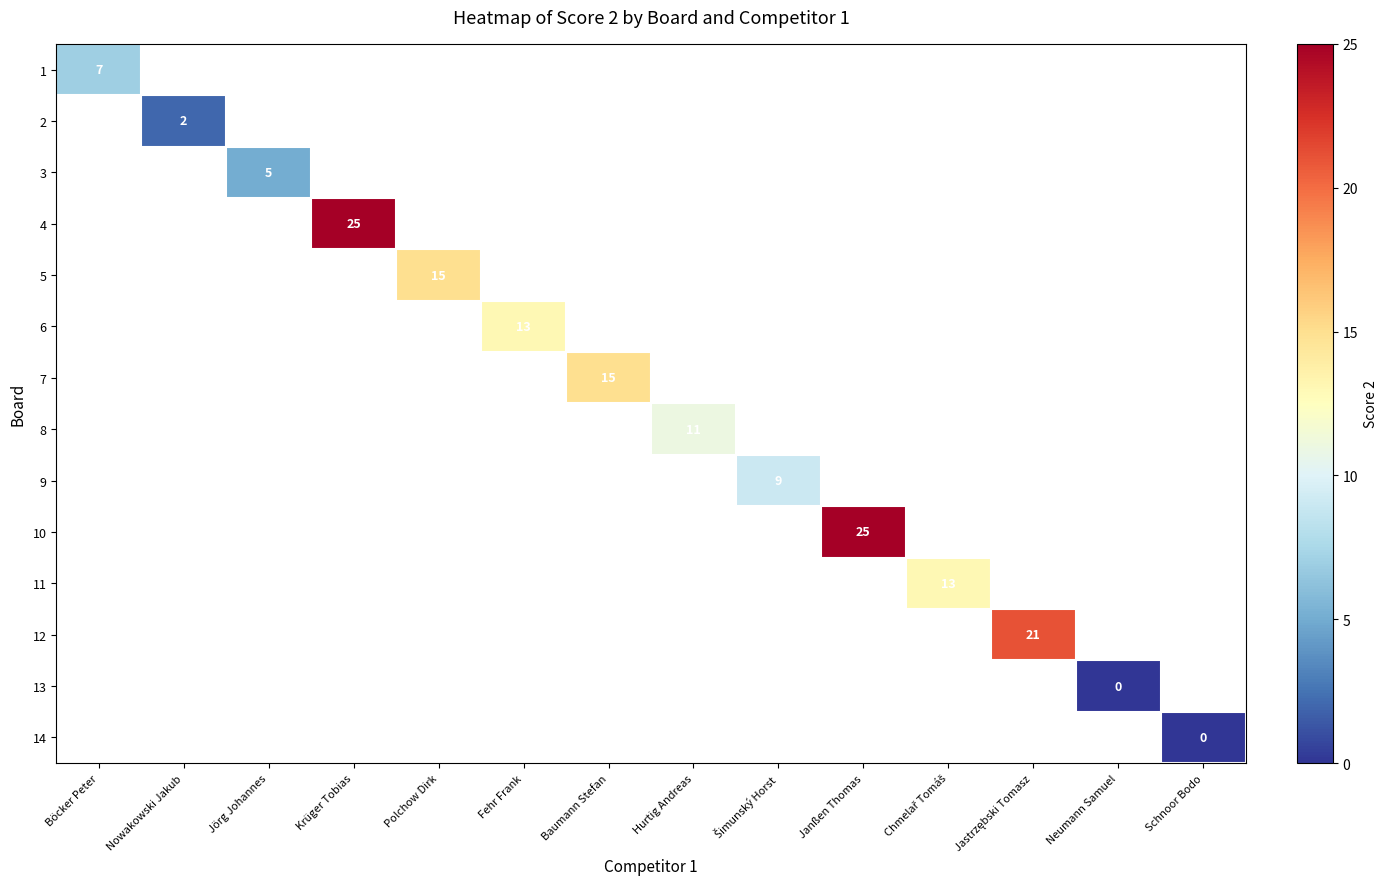

Rank the categories by 8 value from lowest to highest.

Böcker Peter, Nowakowski Jakub, Jörg Johannes, Krüger Tobias, Polchow Dirk, Fehr Frank, Baumann Stefan, Hurtig Andreas, Šimunský Horst, Janßen Thomas, Chmelař Tomáš, Jastrzębski Tomasz, Neumann Samuel, Schnoor Bodo